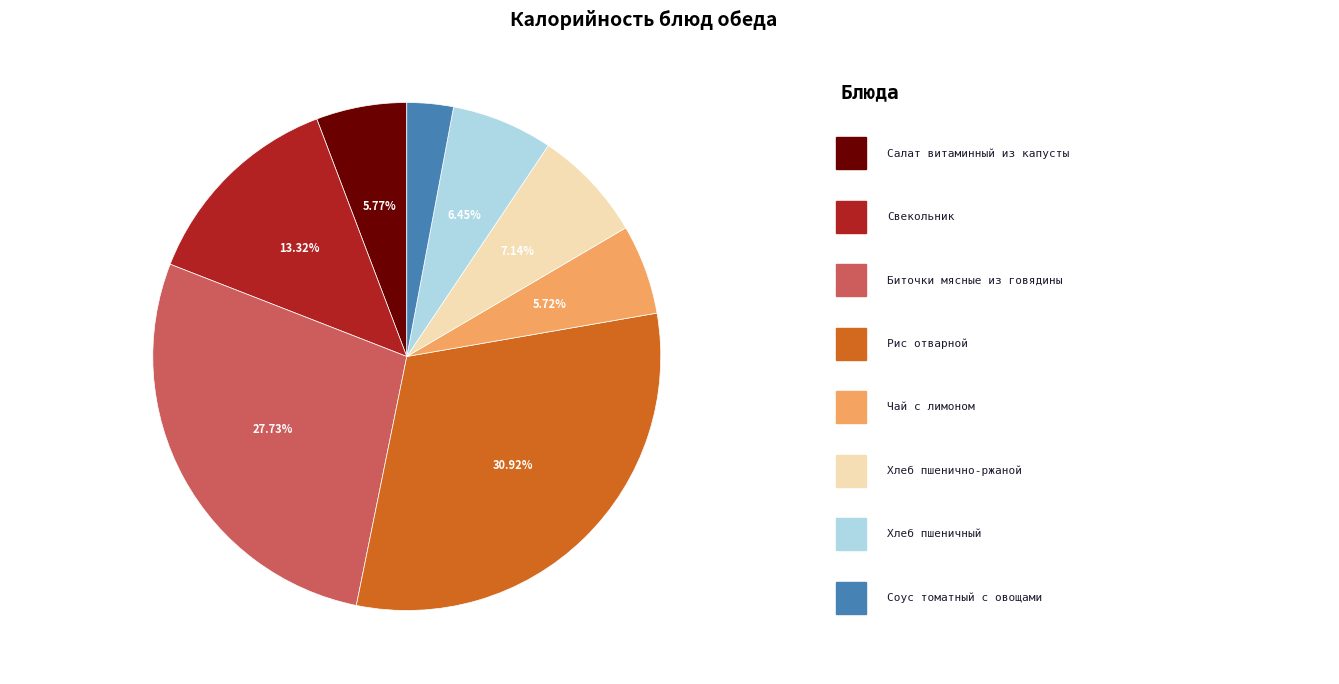

True or false: Свекольник accounts for 2% of the total.

False